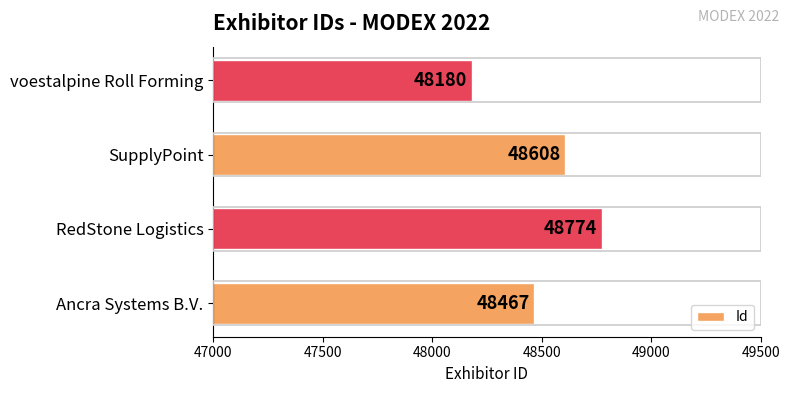

List the labels in order of value, smallest first.

voestalpine Roll Forming, Ancra Systems B.V., SupplyPoint, RedStone Logistics